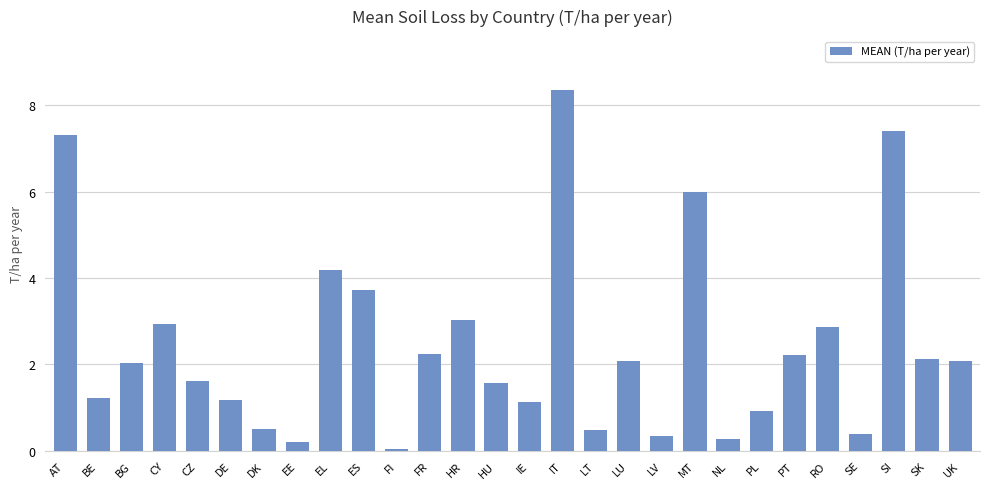

Between PT and LT, which is larger?

PT